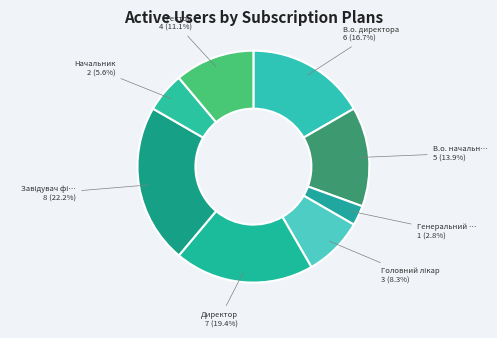

What is the smallest slice in the pie chart?

Генеральний директор